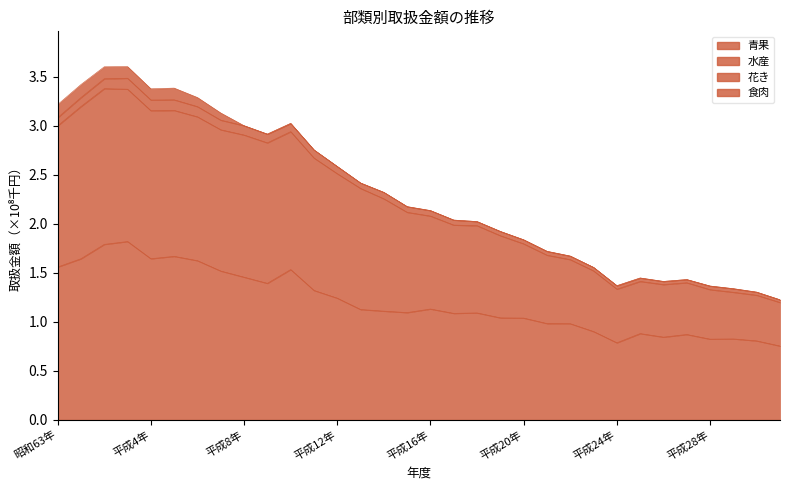

What is the label of the 27th point from the left?

平成26年